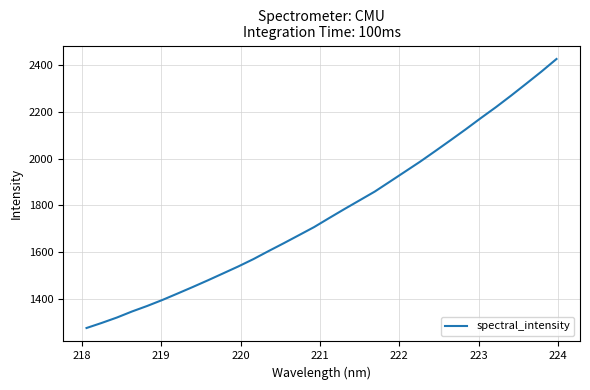

What is the minimum value shown in the chart?

1274.5